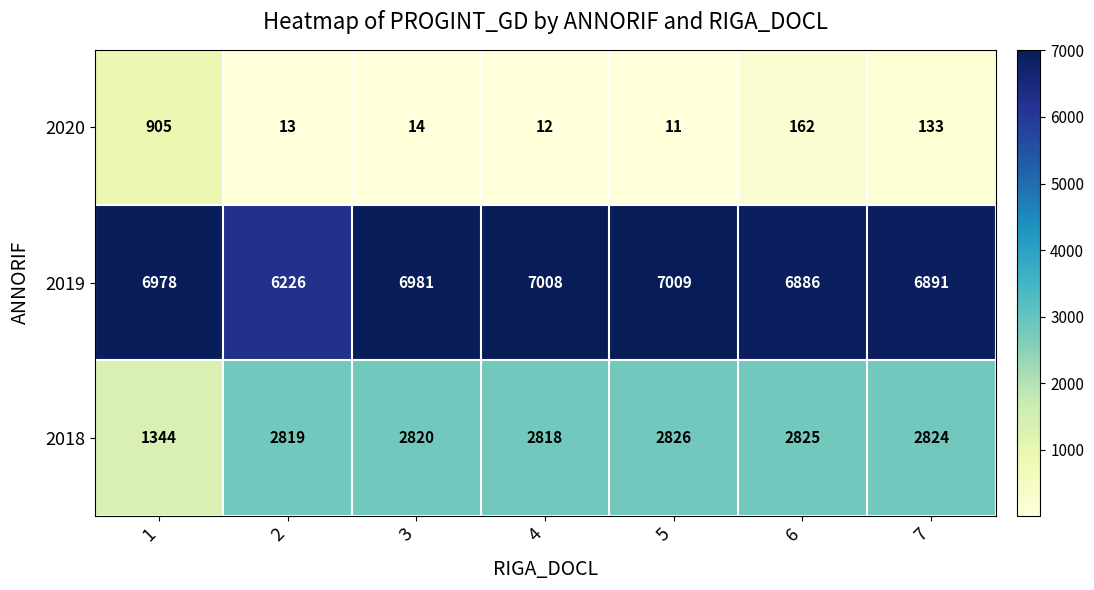

What is the difference between the maximum and minimum values in the 2019 series?

783